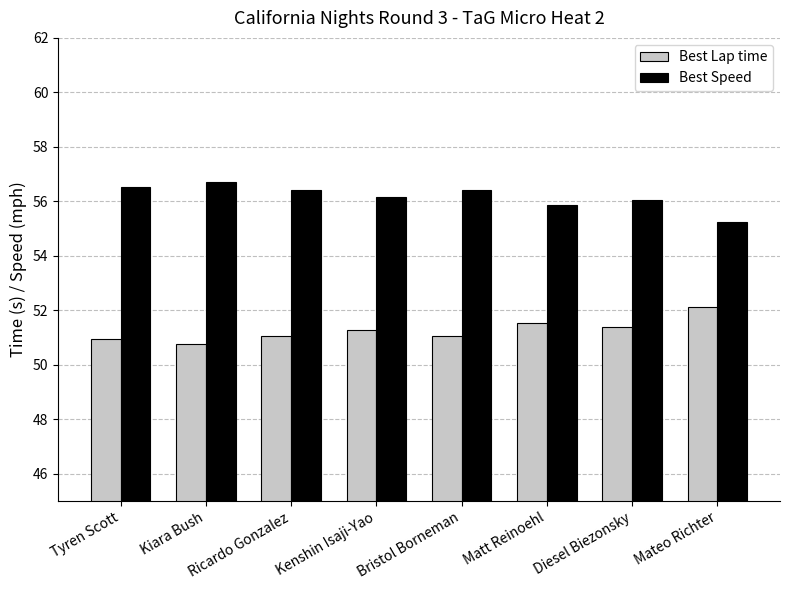

Which series has the largest total across all categories?

Best Speed